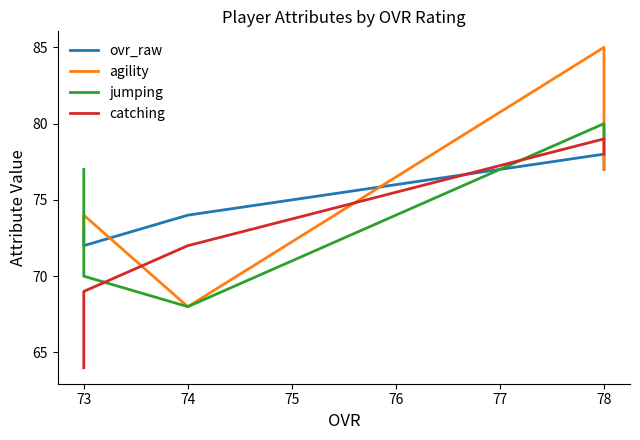

Where is the first local minimum for agility?

74